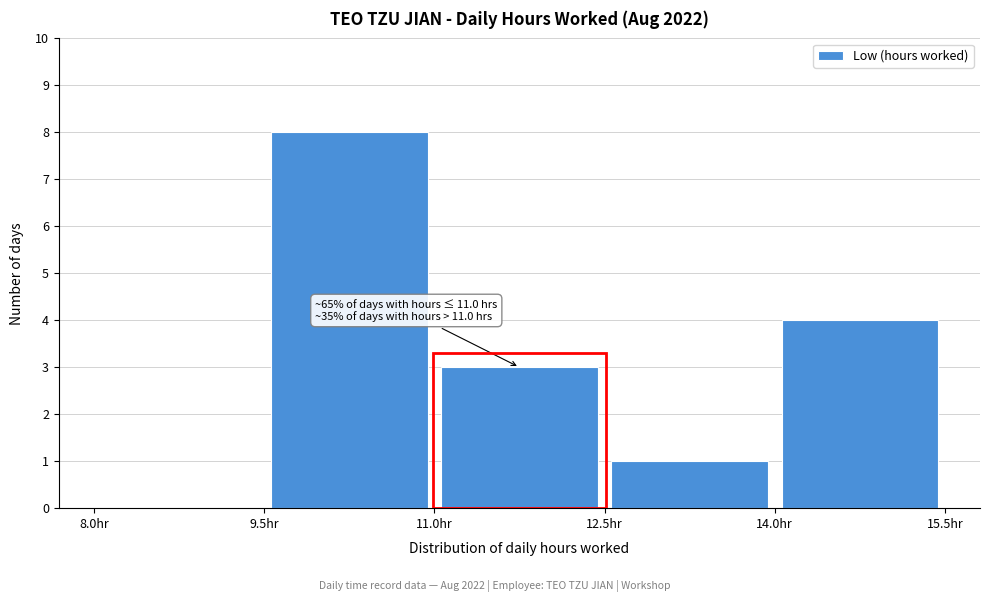

Which range on the x-axis has the tallest bar?

9.5 to 11.0